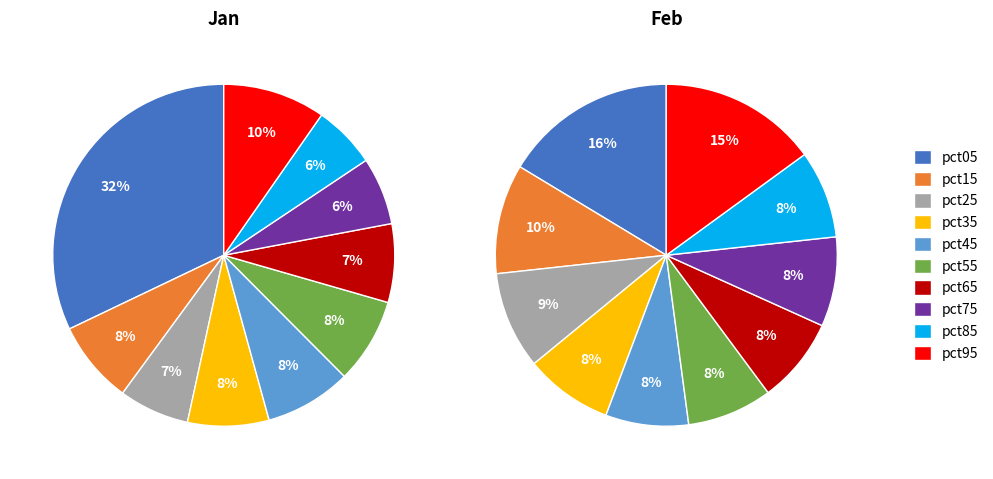

Is pct05 the majority of the pie?

No